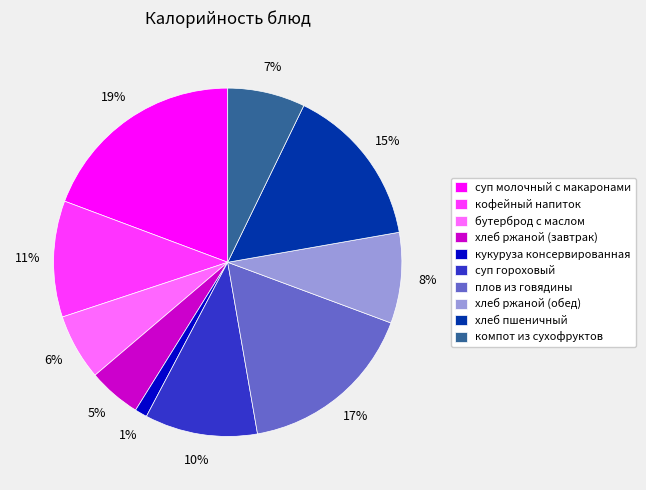

What is the largest slice in the pie chart?

суп молочный с макаронами